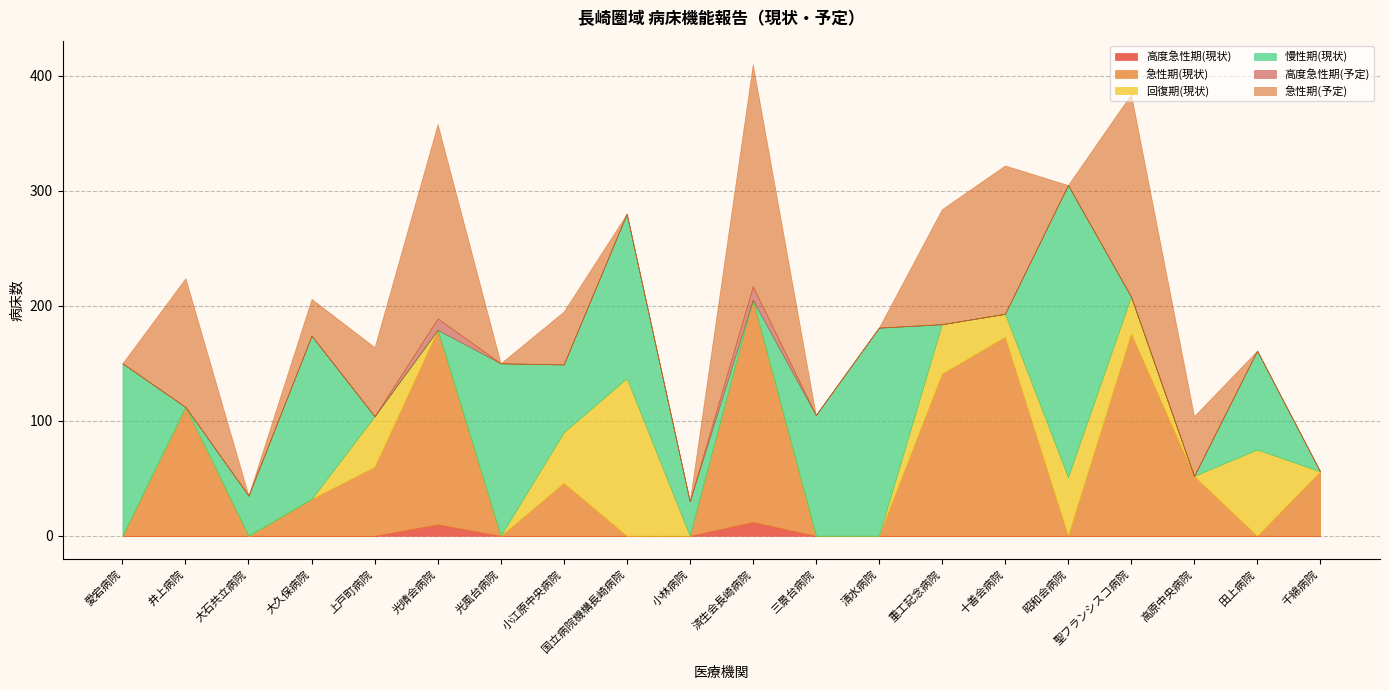

True or false: 高度急性期(現状) has a value of 0 at 大久保病院.

True